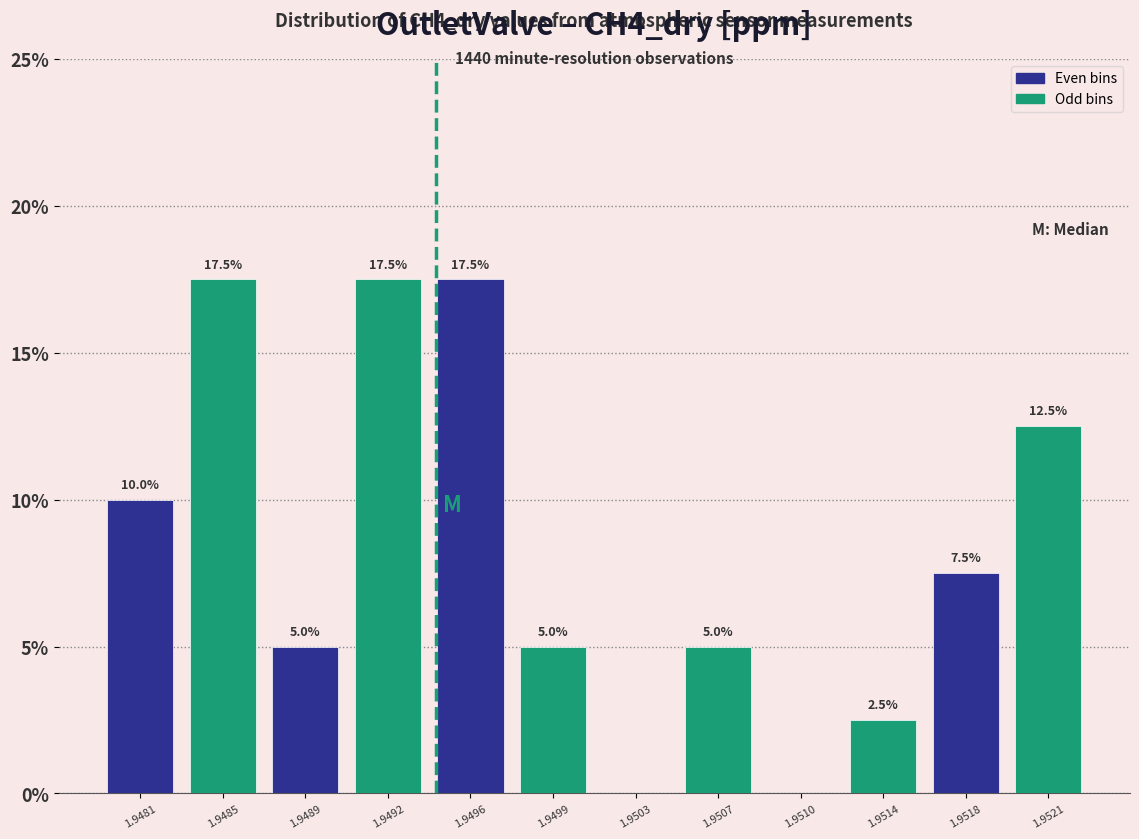

Reading left to right, transcribe all the data shown in this chart.

1.9481=10.0	1.9485=17.5	1.9489=5.0	1.9492=17.5	1.9496=17.5	1.9499=5.0	1.9503=0.0	1.9507=5.0	1.9510=0.0	1.9514=2.5	1.9518=7.5	1.9521=12.5